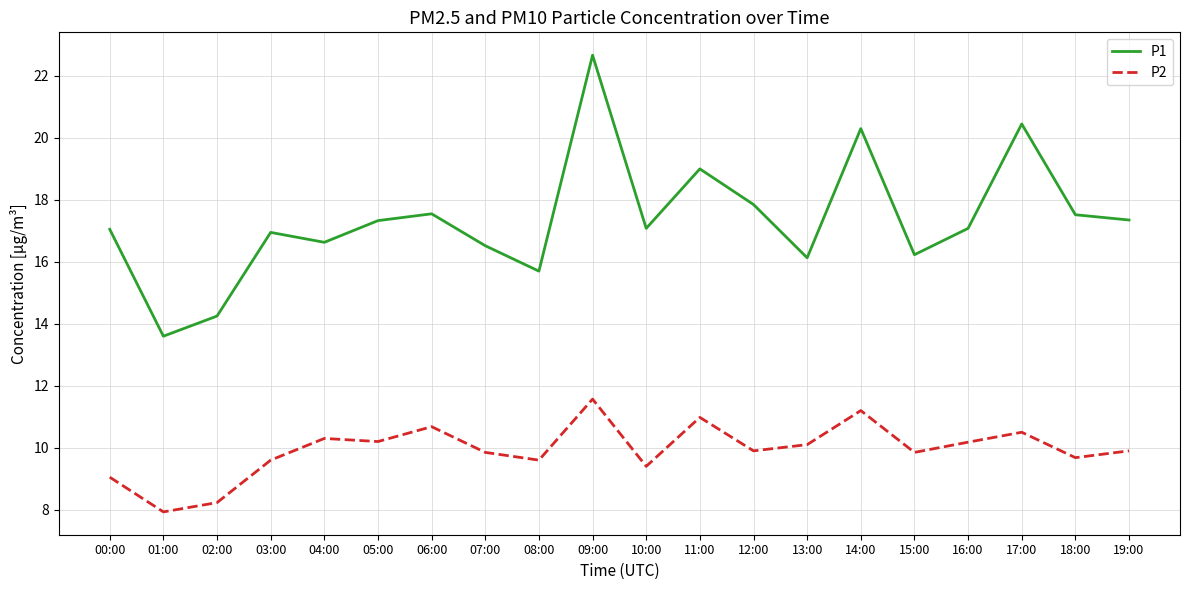

What is the difference between the highest and lowest values at 08:00?

6.1